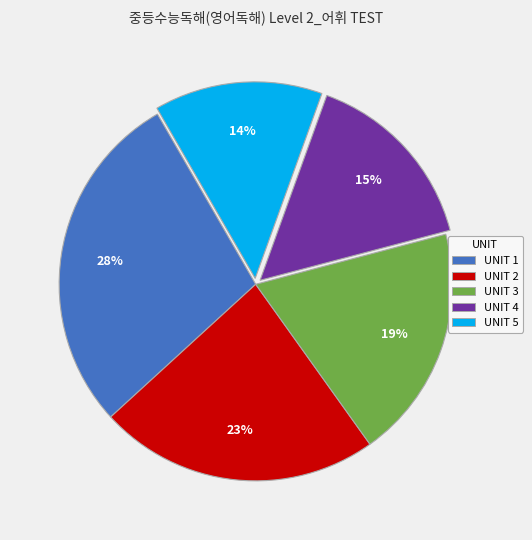

Is there any slice that represents more than half of the pie?

No